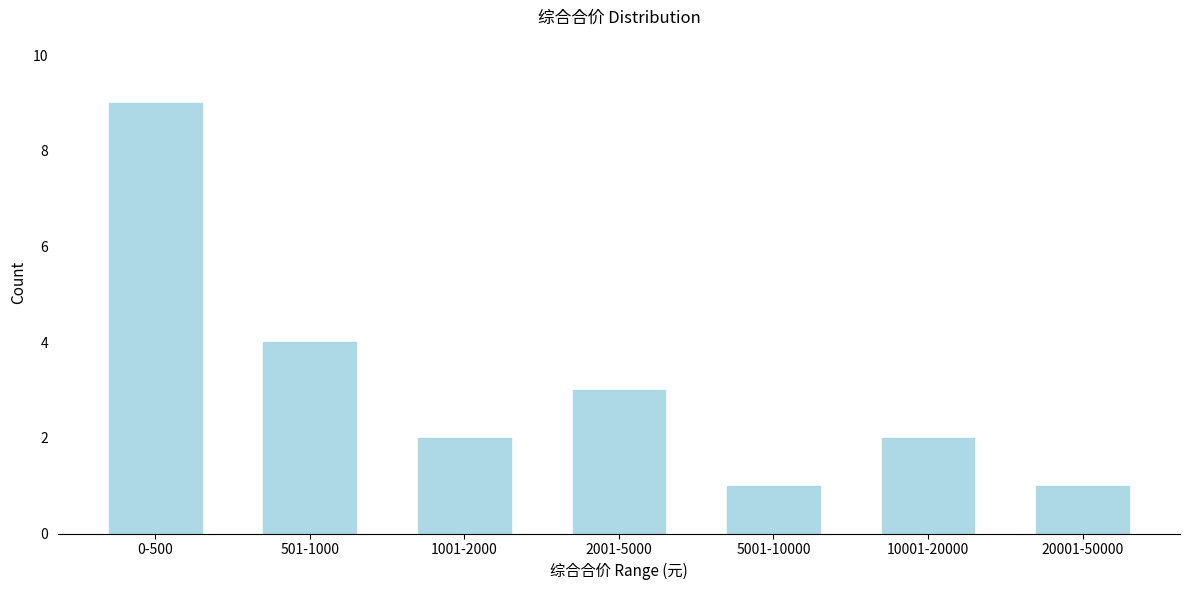

Reading right to left, extract all data points from this chart.

20001-50000=1	10001-20000=2	5001-10000=1	2001-5000=3	1001-2000=2	501-1000=4	0-500=9